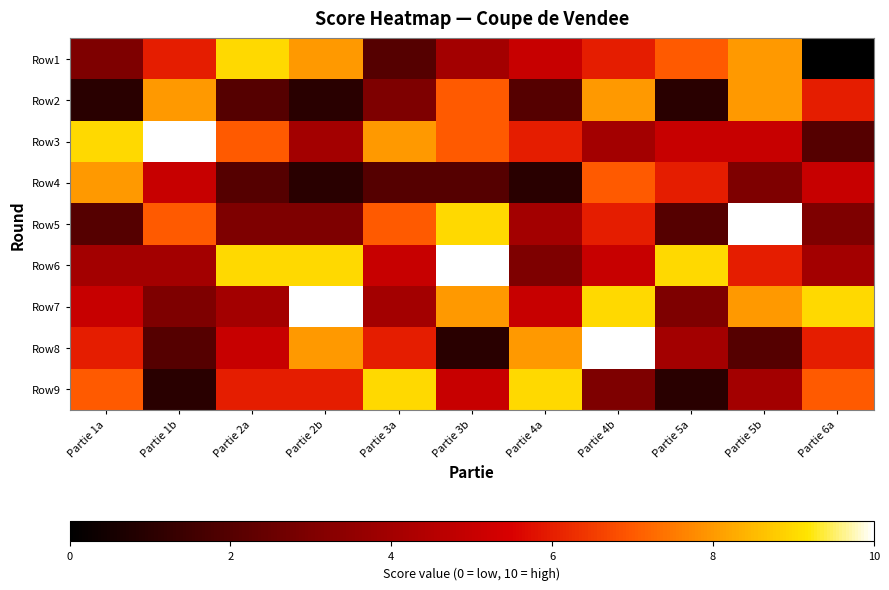

Rank the series at Partie 2b from lowest to highest value.

Row2, Row4, Row5, Row3, Row9, Row1, Row8, Row6, Row7